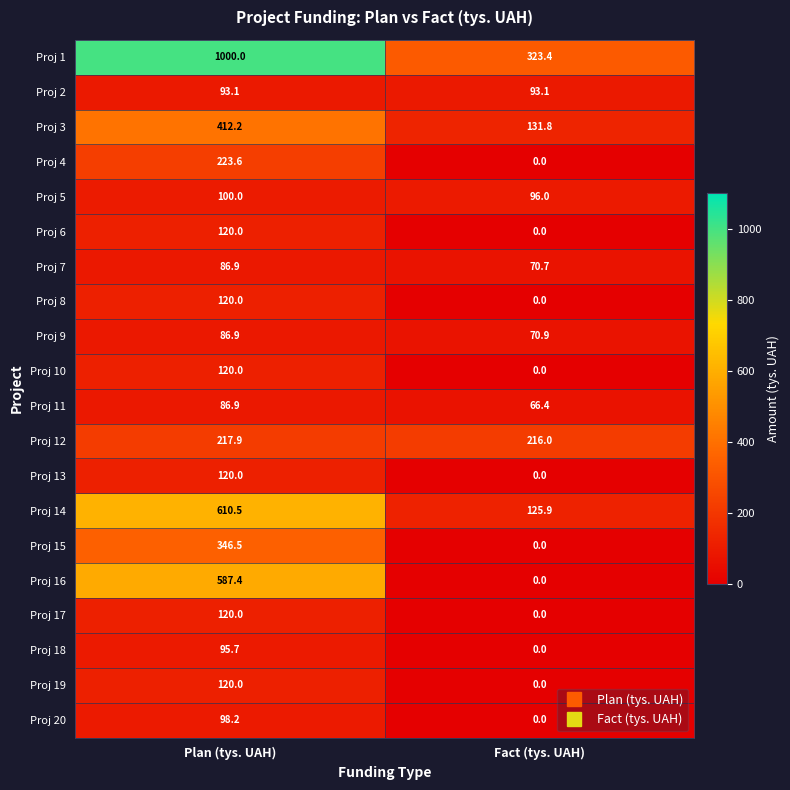

What is the sum of all Proj 6 values?

120.0